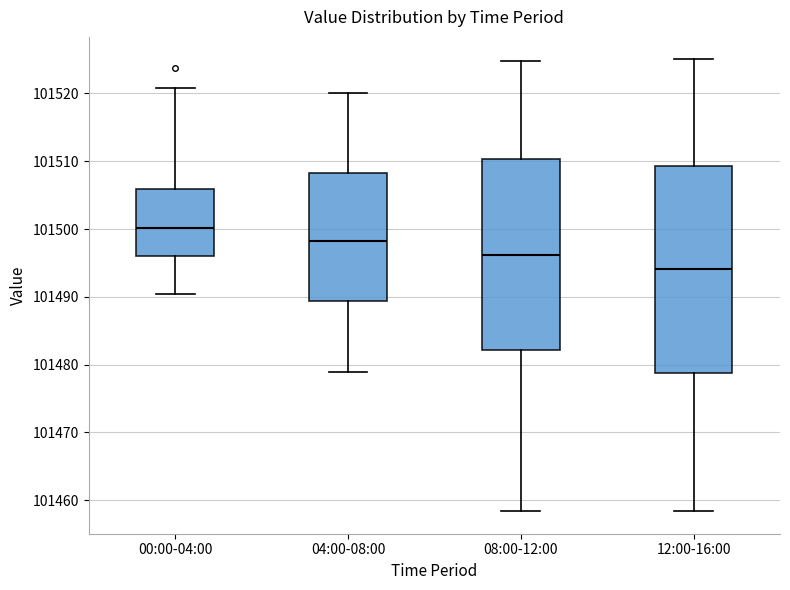

Which box has the highest median line?

00:00-04:00